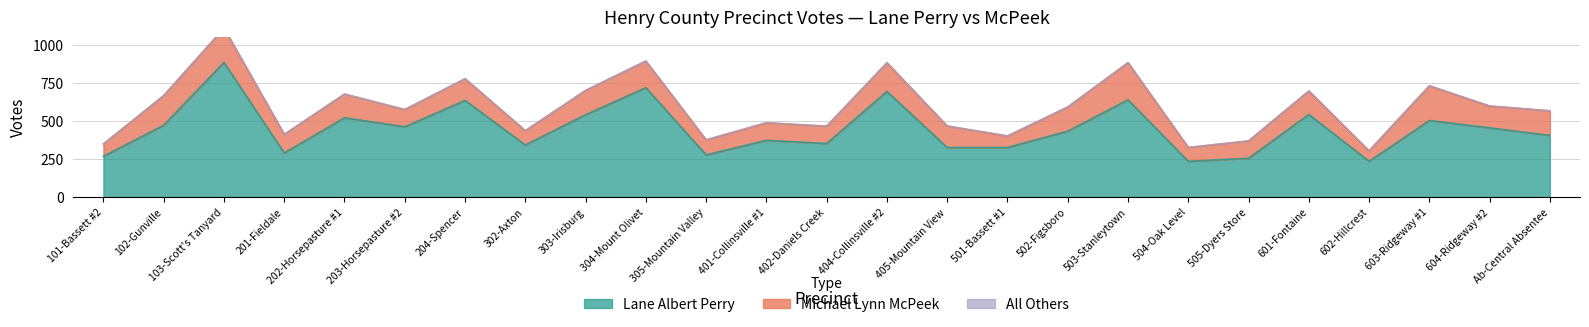

Reading left to right, what are all the values shown in this chart?

Lane Albert Perry: 101-Bassett #2=267	102-Gunville=471	103-Scott's Tanyard=884	201-Fieldale=289	202-Horsepasture #1=520	203-Horsepasture #2=461	204-Spencer=634	302-Axton=341	303-Irisburg=540	304-Mount Olivet=718	305-Mountain Valley=276	401-Collinsville #1=372	402-Daniels Creek=351	404-Collinsville #2=693	405-Mountain View=325	501-Bassett #1=325	502-Figsboro=432	503-Stanleytown=638	504-Oak Level=234	505-Dyers Store=254	601-Fontaine=542	602-Hillcrest=234	603-Ridgeway #1=502	604-Ridgeway #2=454	Ab-Central Absentee=404
Michael Lynn McPeek: 101-Bassett #2=81	102-Gunville=195	103-Scott's Tanyard=225	201-Fieldale=122	202-Horsepasture #1=156	203-Horsepasture #2=113	204-Spencer=143	302-Axton=94	303-Irisburg=160	304-Mount Olivet=175	305-Mountain Valley=99	401-Collinsville #1=115	402-Daniels Creek=114	404-Collinsville #2=189	405-Mountain View=141	501-Bassett #1=75	502-Figsboro=159	503-Stanleytown=244	504-Oak Level=91	505-Dyers Store=114	601-Fontaine=154	602-Hillcrest=69	603-Ridgeway #1=228	604-Ridgeway #2=143	Ab-Central Absentee=162
All Others: 101-Bassett #2=1	102-Gunville=1	103-Scott's Tanyard=1	201-Fieldale=0	202-Horsepasture #1=0	203-Horsepasture #2=1	204-Spencer=0	302-Axton=1	303-Irisburg=0	304-Mount Olivet=0	305-Mountain Valley=0	401-Collinsville #1=2	402-Daniels Creek=0	404-Collinsville #2=0	405-Mountain View=0	501-Bassett #1=2	502-Figsboro=0	503-Stanleytown=2	504-Oak Level=1	505-Dyers Store=0	601-Fontaine=1	602-Hillcrest=1	603-Ridgeway #1=2	604-Ridgeway #2=2	Ab-Central Absentee=0